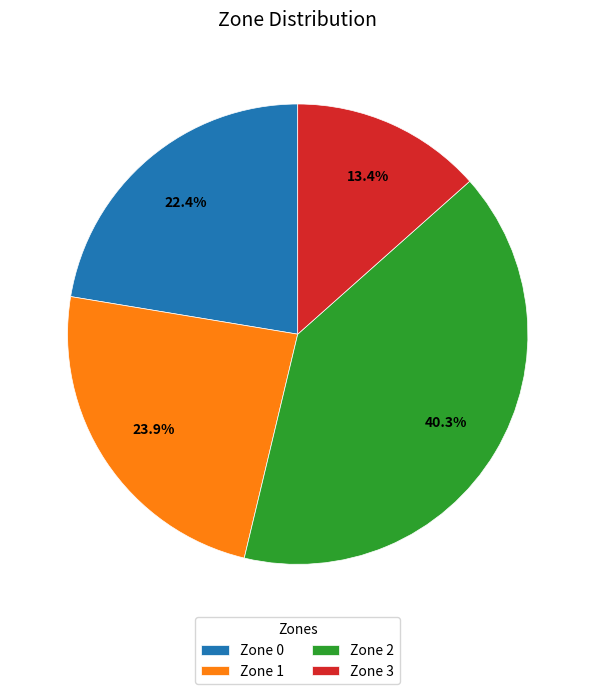

To the nearest percent, what portion does Zone 0 represent?

22%